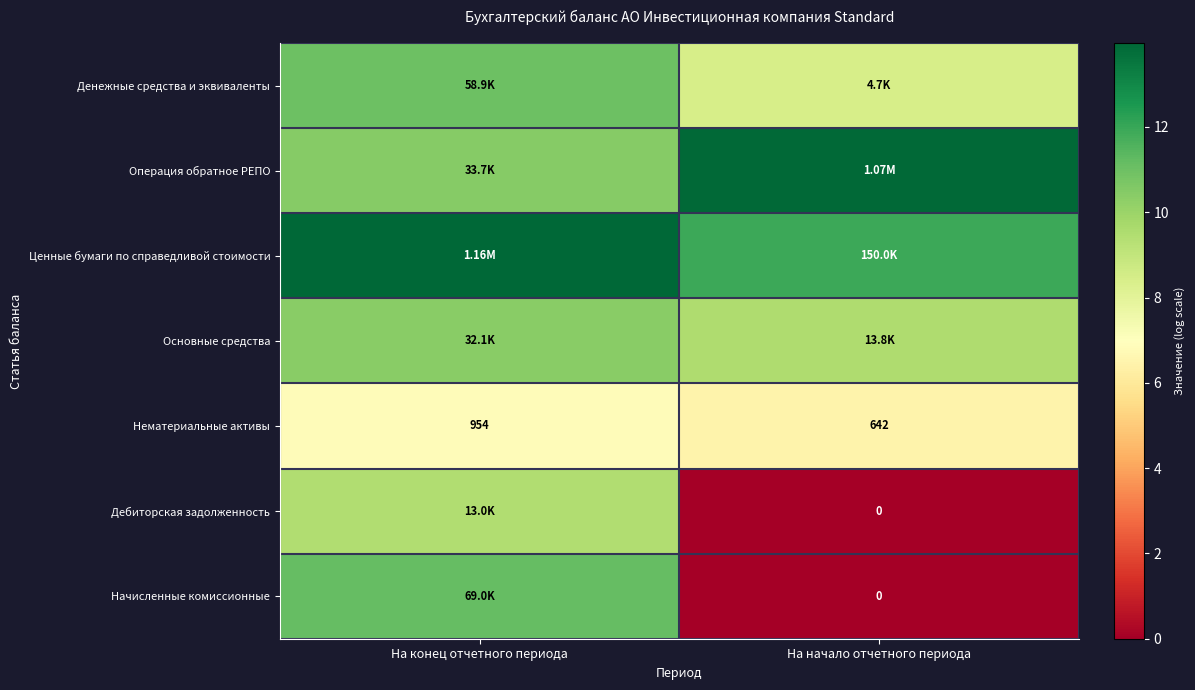

Rank the categories by Нематериальные активы value from lowest to highest.

На начало отчетного периода, На конец отчетного периода